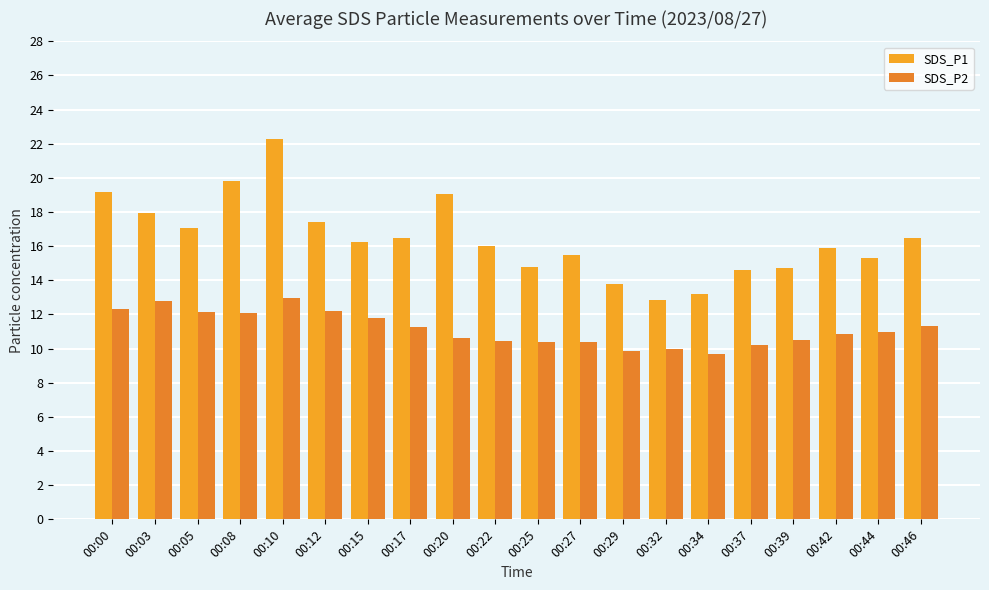

What are all the series names shown in the legend?

SDS_P1, SDS_P2